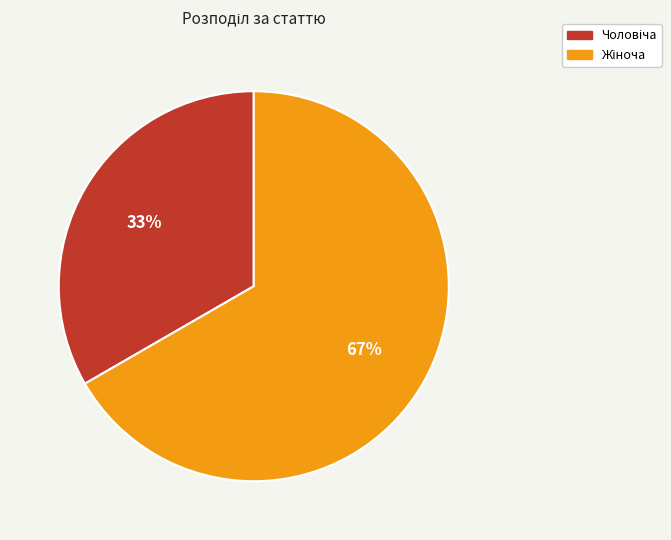

Is there a majority slice in this chart?

Yes